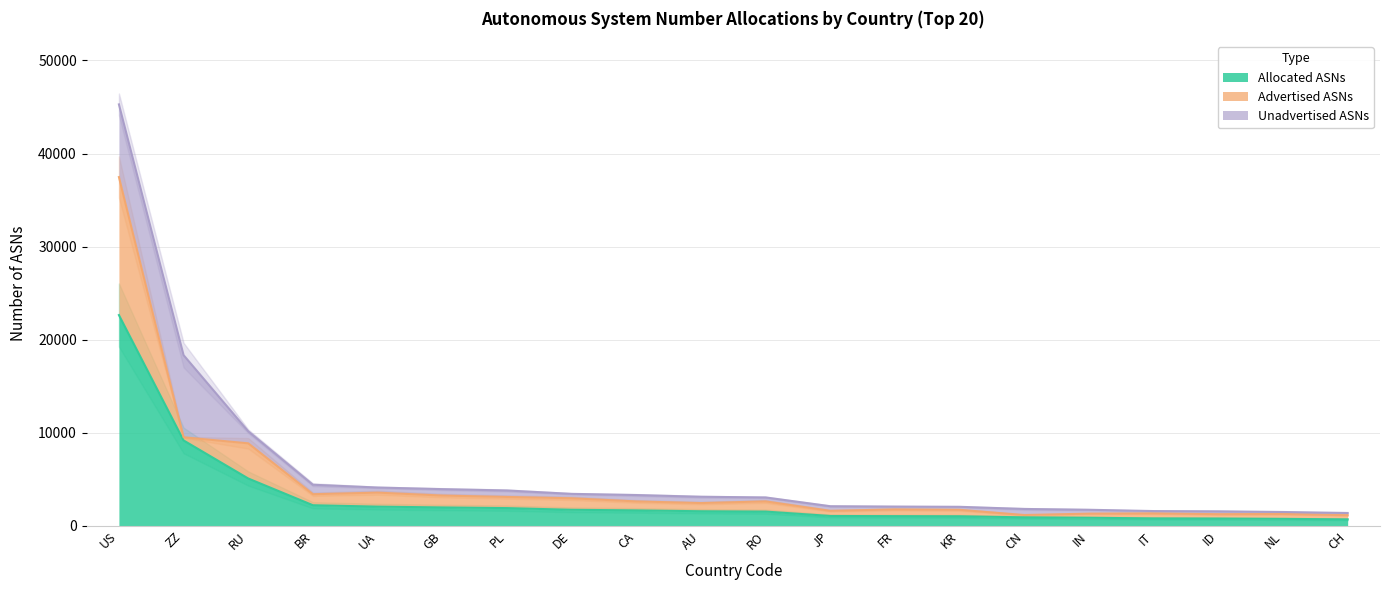

True or false: Advertised ASNs has more than 2 interior local peaks.

True